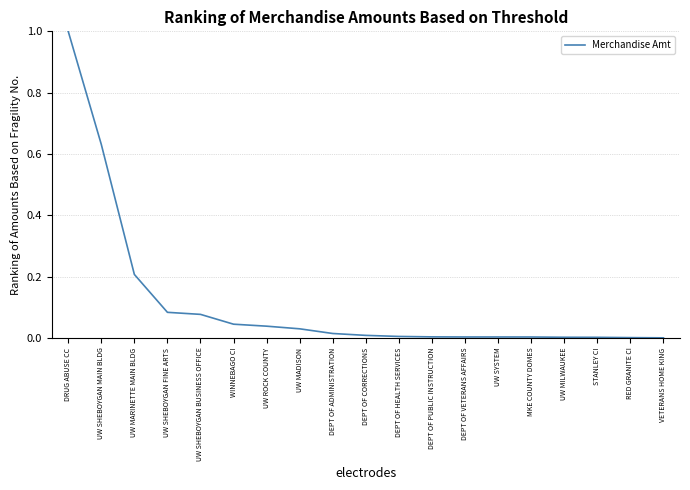

What position from the right is UW ROCK COUNTY?

13